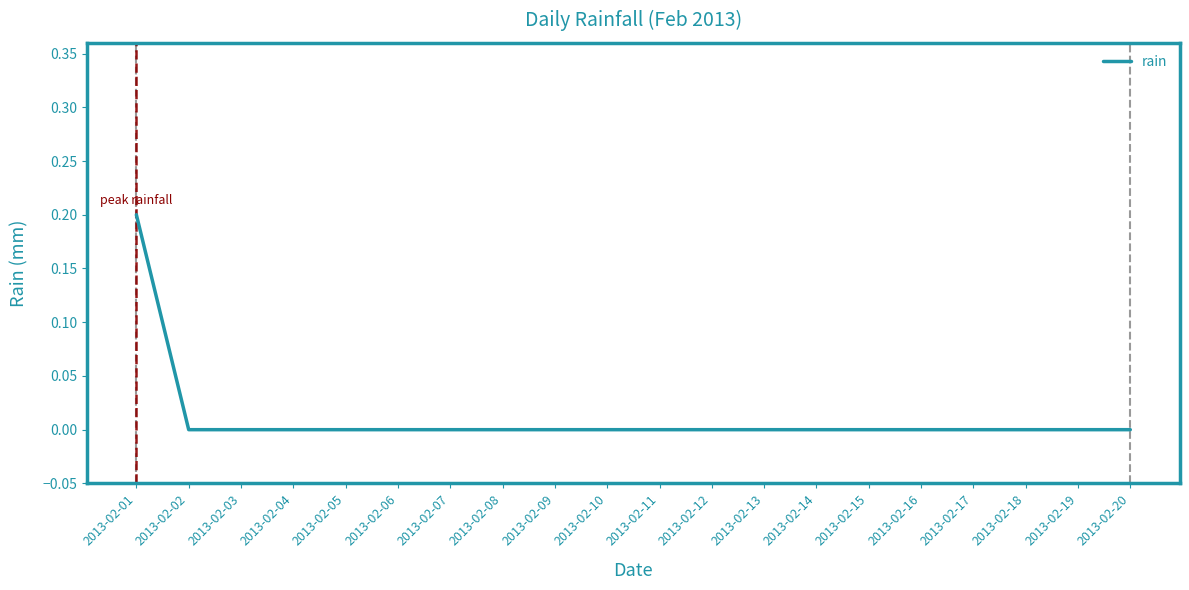

The value at 2013-02-20 is 0.0. True or false?

True